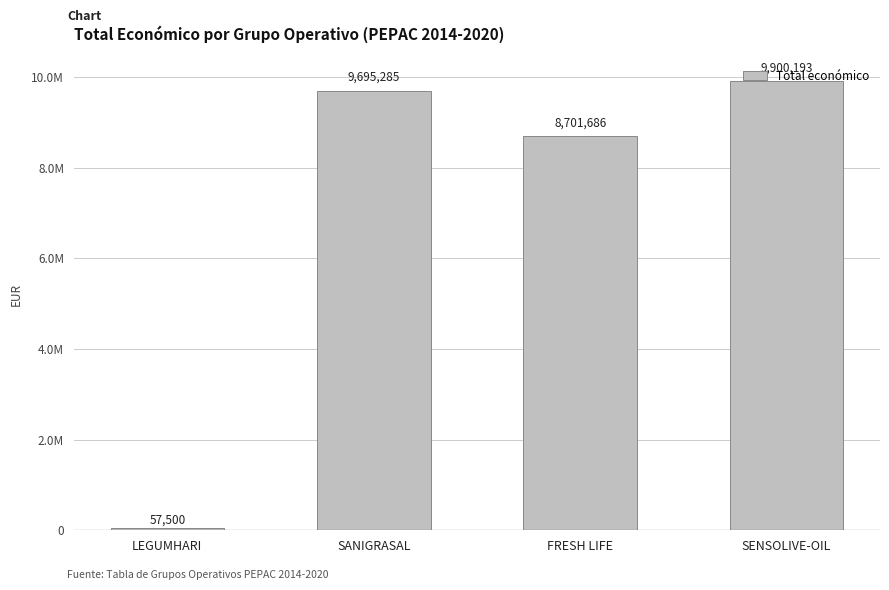

Does the chart contain any negative values?

No